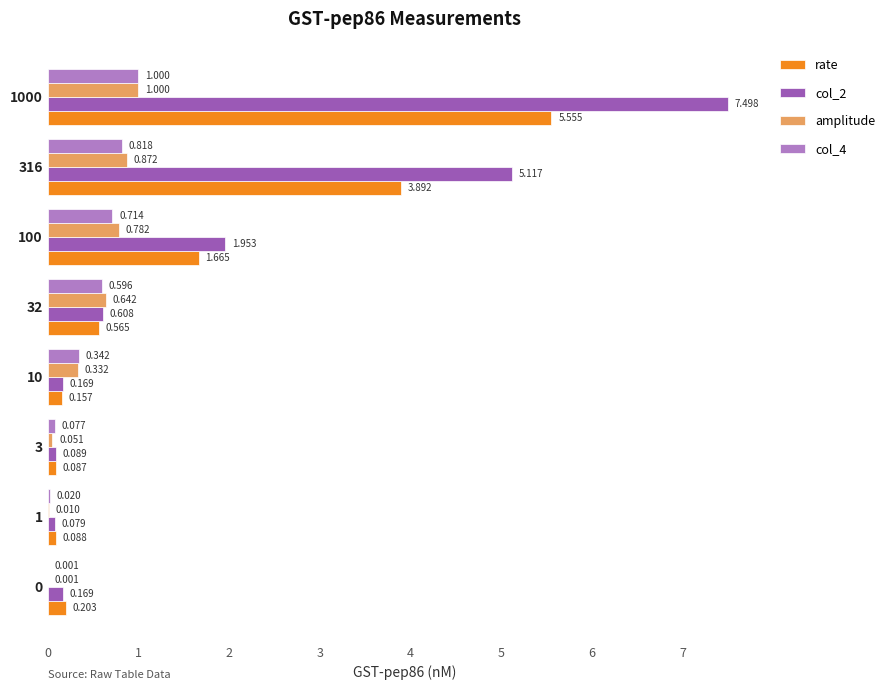

What are all the series names shown in the legend?

rate, col_2, amplitude, col_4